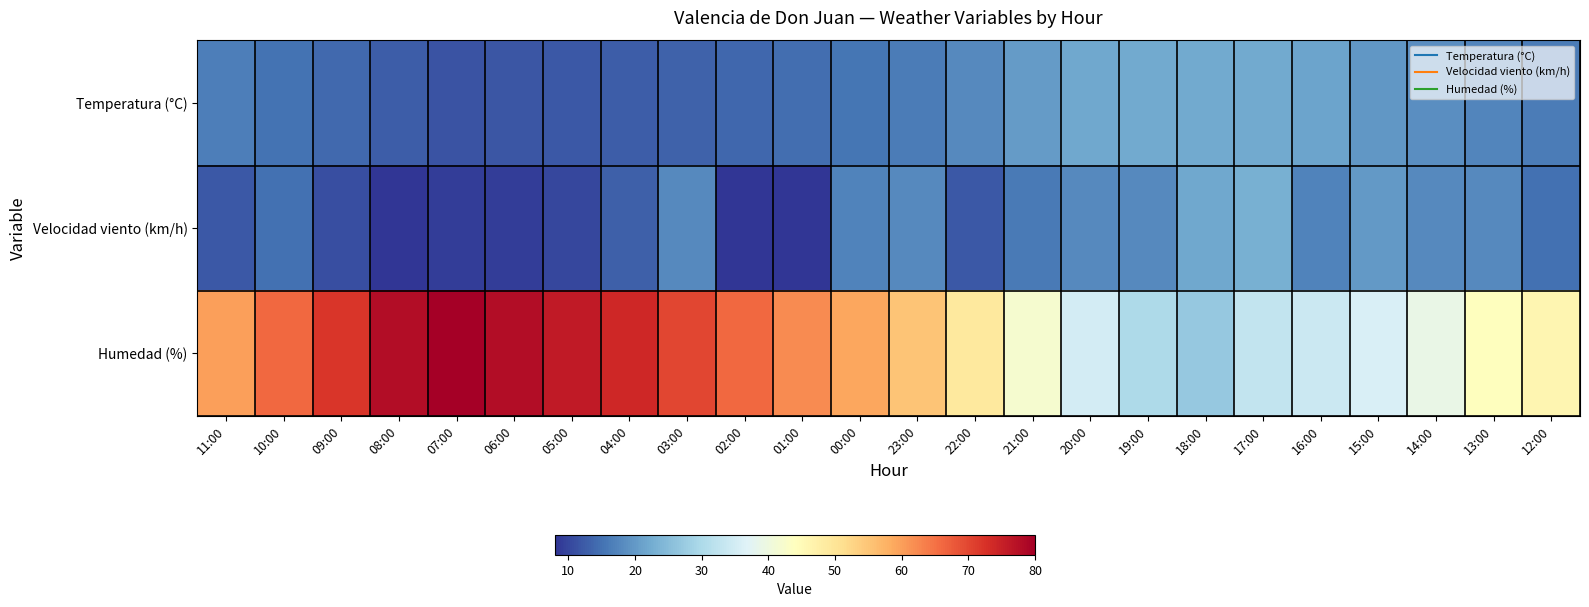

Reading left to right, what are all the values shown in this chart?

Temperatura (°C): 11:00=16.5	10:00=15.3	09:00=14.0	08:00=12.7	07:00=11.5	06:00=11.7	05:00=12.2	04:00=12.7	03:00=13.2	02:00=13.7	01:00=14.7	00:00=15.4	23:00=16.3	22:00=18.0	21:00=20.3	20:00=22.0	19:00=22.3	18:00=22.3	17:00=22.1	16:00=21.3	15:00=19.8	14:00=18.5	13:00=17.3	12:00=16.3
Velocidad viento (km/h): 11:00=12.0	10:00=15.0	09:00=11.0	08:00=8.0	07:00=9.0	06:00=9.0	05:00=10.0	04:00=13.0	03:00=18.0	02:00=8.0	01:00=8.0	00:00=17.0	23:00=18.0	22:00=12.0	21:00=16.0	20:00=18.0	19:00=18.0	18:00=22.0	17:00=23.0	16:00=17.0	15:00=20.0	14:00=18.0	13:00=18.0	12:00=15.0
Humedad (%): 11:00=60.0	10:00=66.0	09:00=72.0	08:00=78.0	07:00=80.0	06:00=78.0	05:00=76.0	04:00=74.0	03:00=70.0	02:00=66.0	01:00=62.0	00:00=59.0	23:00=55.0	22:00=49.0	21:00=42.0	20:00=35.0	19:00=30.0	18:00=27.0	17:00=33.0	16:00=34.0	15:00=36.0	14:00=39.0	13:00=44.0	12:00=46.0